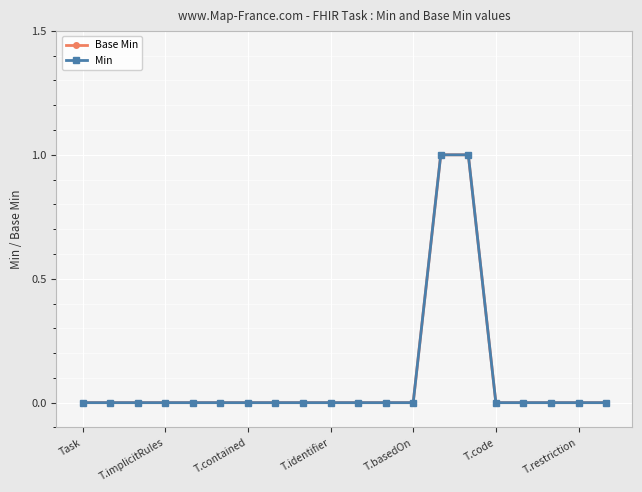

Which series has the largest range (max minus min)?

Base Min